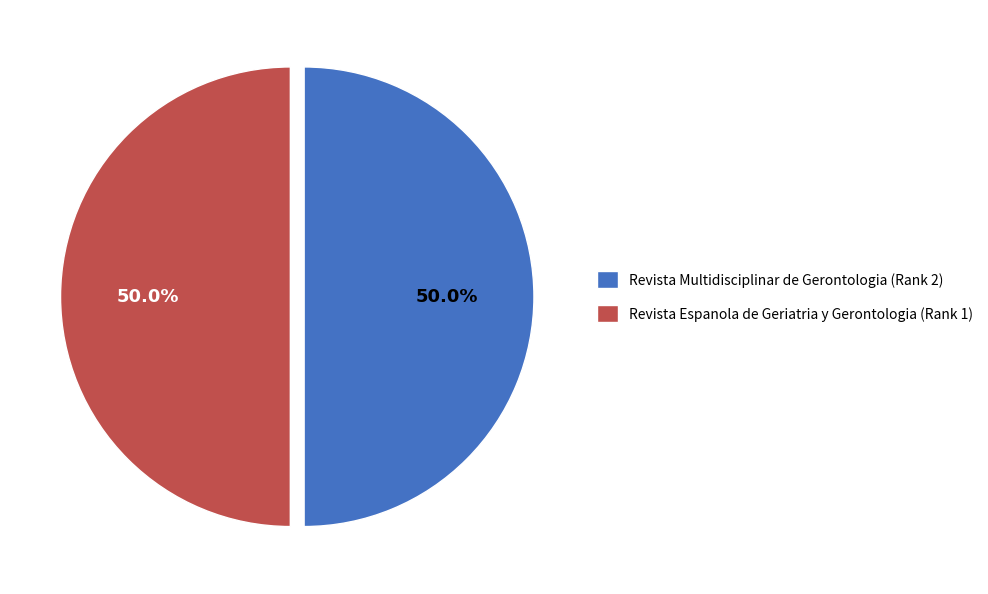

What percentage do Revista Espanola de Geriatria y Gerontologia (Rank 1) and Revista Multidisciplinar de Gerontologia (Rank 2) together represent?

100.0%